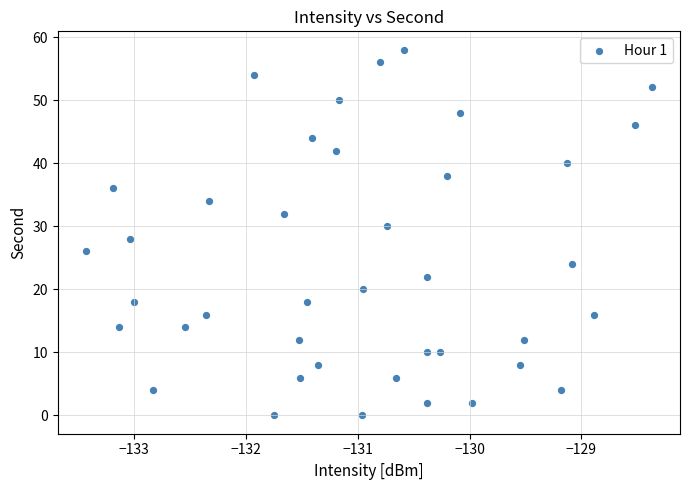

What is the range of Y values (max minus min)?

58